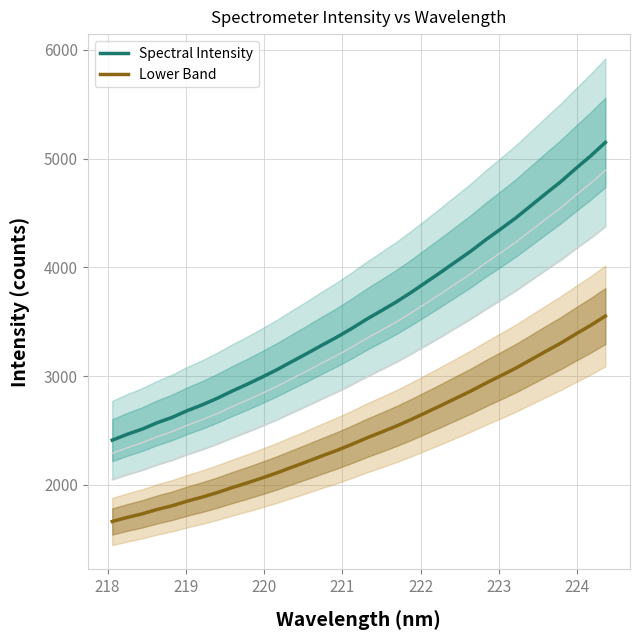

What are all the series names shown in the legend?

Spectral Intensity, Lower Band